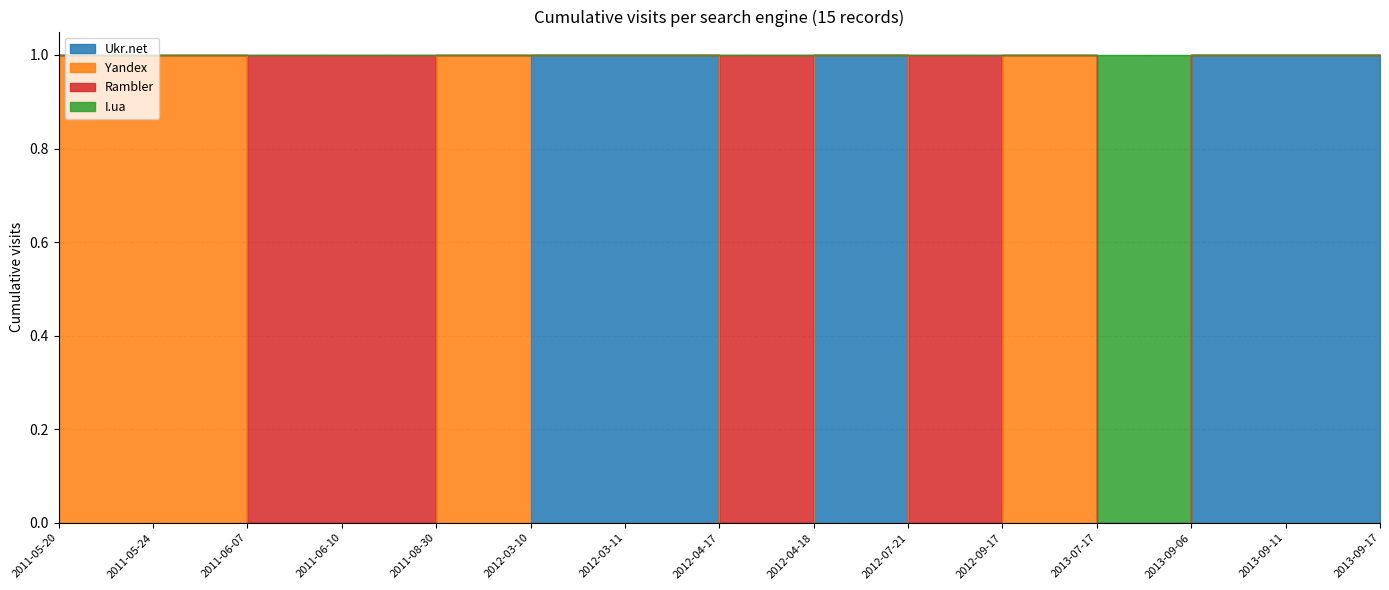

Which has a higher value, 2012-04-17 or 2011-06-07?

2012-04-17